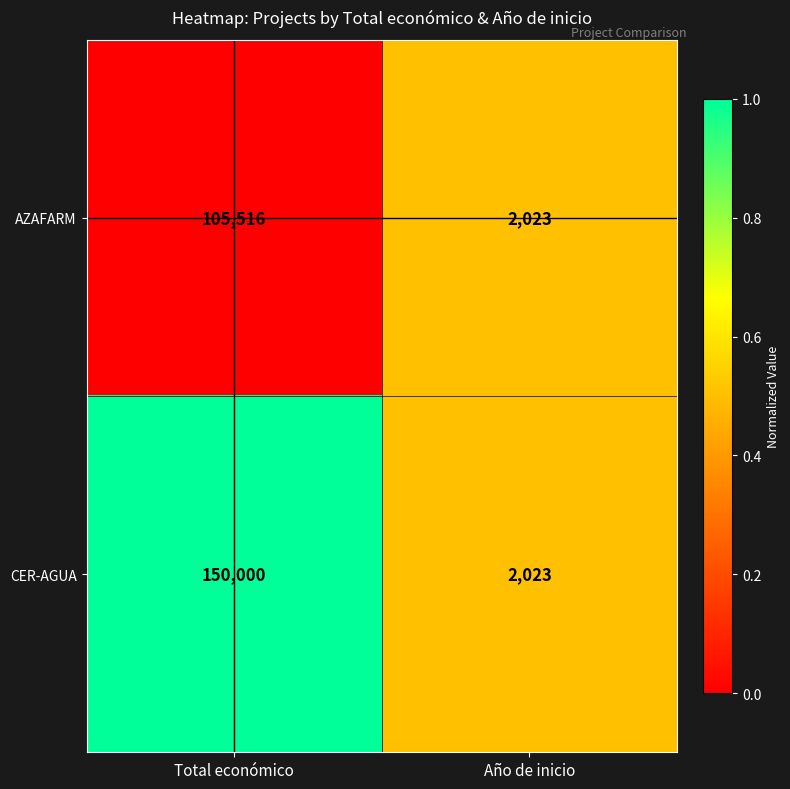

Reading left to right, transcribe all the data shown in this chart.

AZAFARM: 105516	2023
CER-AGUA: 150000	2023